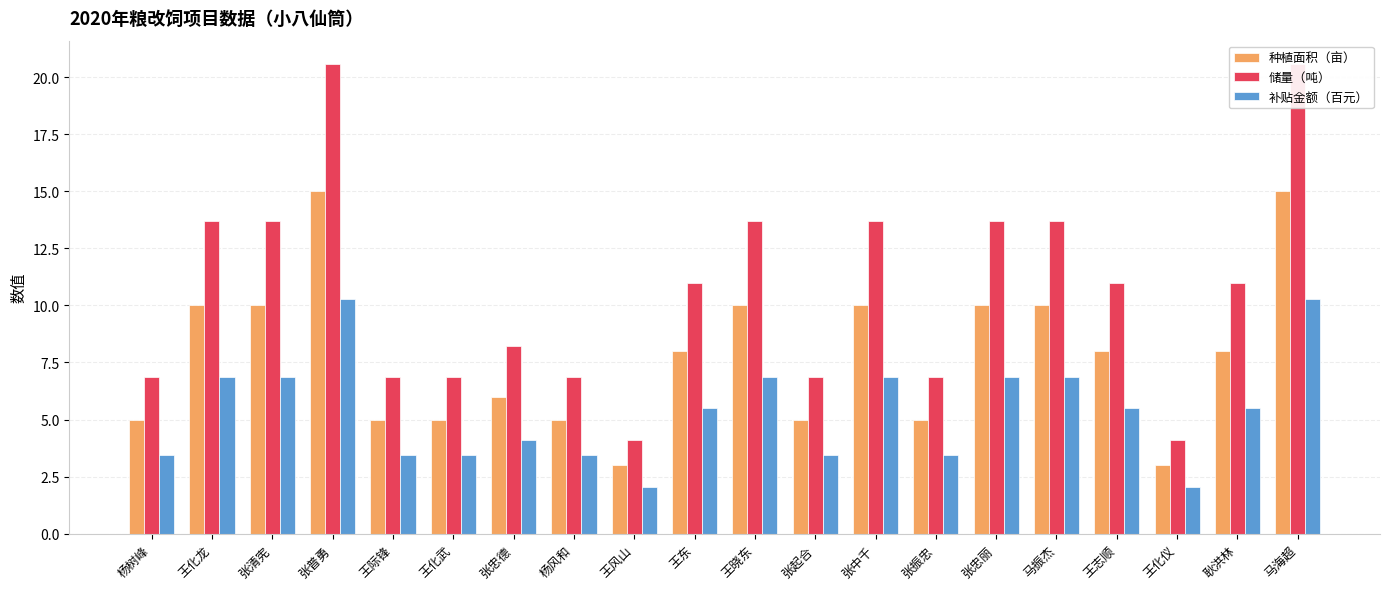

How many data points in 种植面积（亩） are less than 8?

9